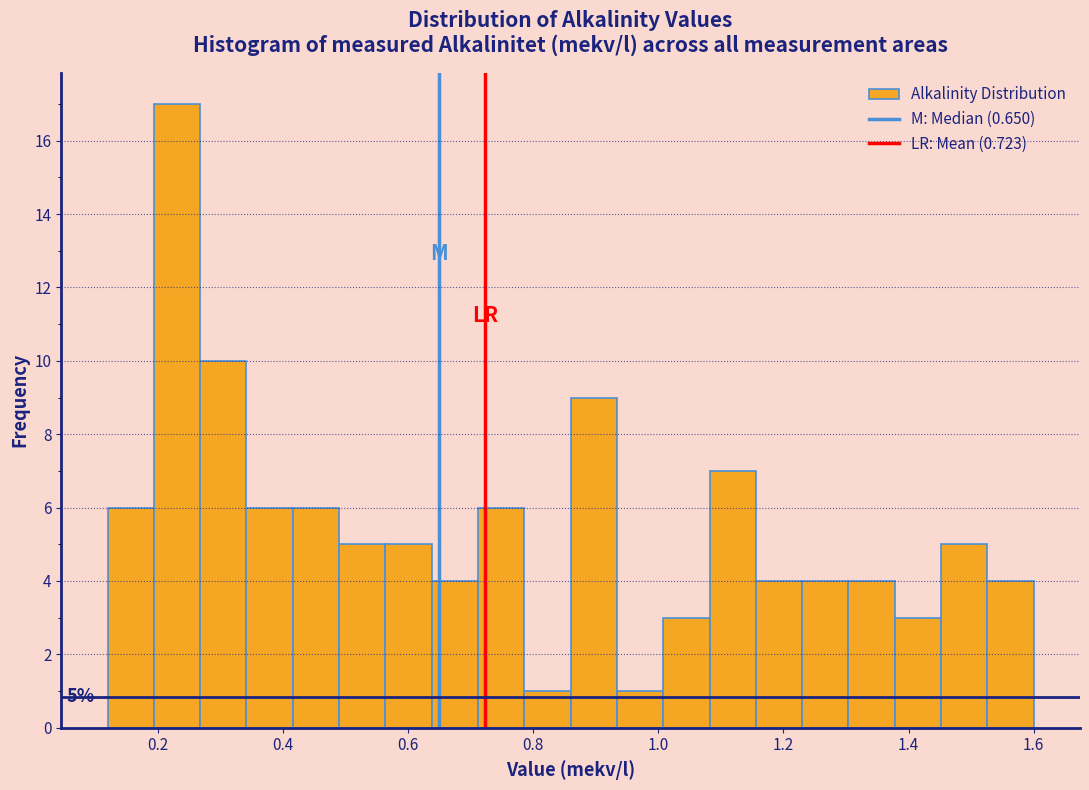

Read against the x-axis, roughly where is the centre of the tallest bar?

0.24